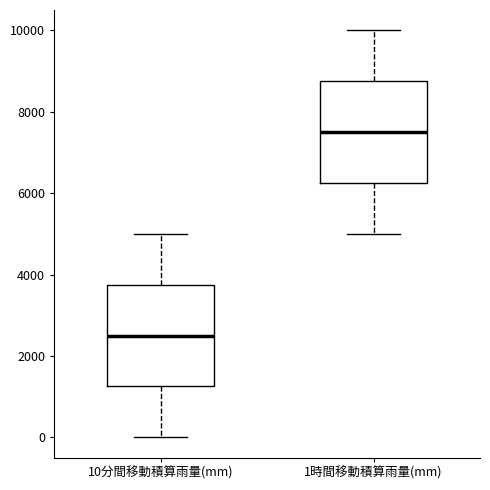

Which box has the highest median line?

1時間移動積算雨量(mm)